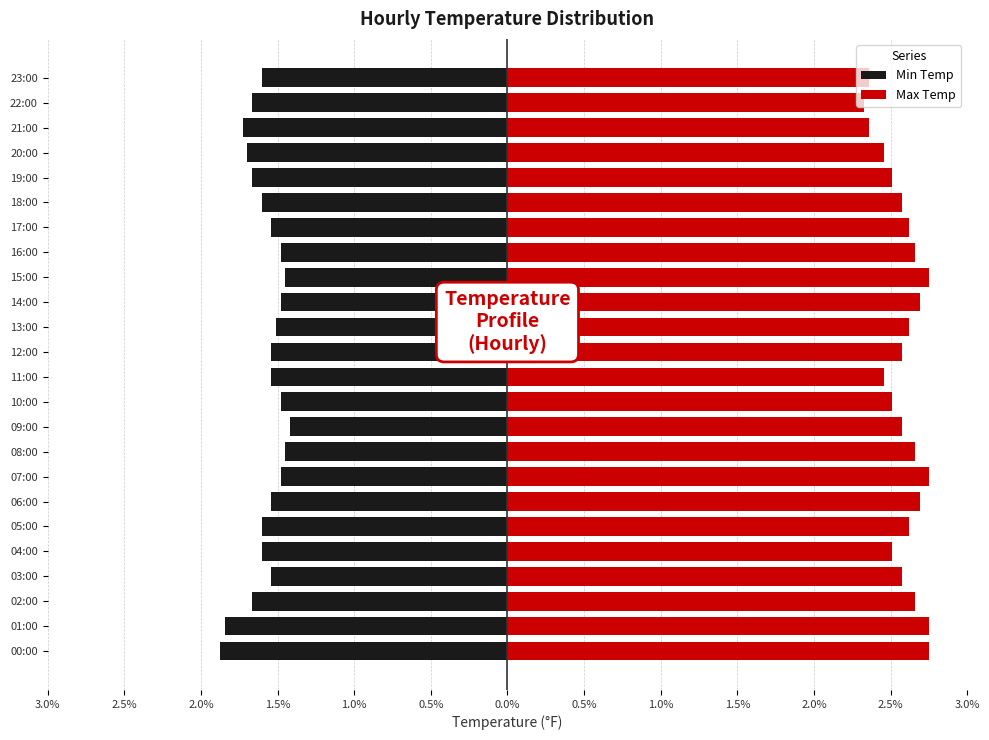

Is the value of Max Temp at 15:00 greater than the value of Min Temp at 23:00?

Yes